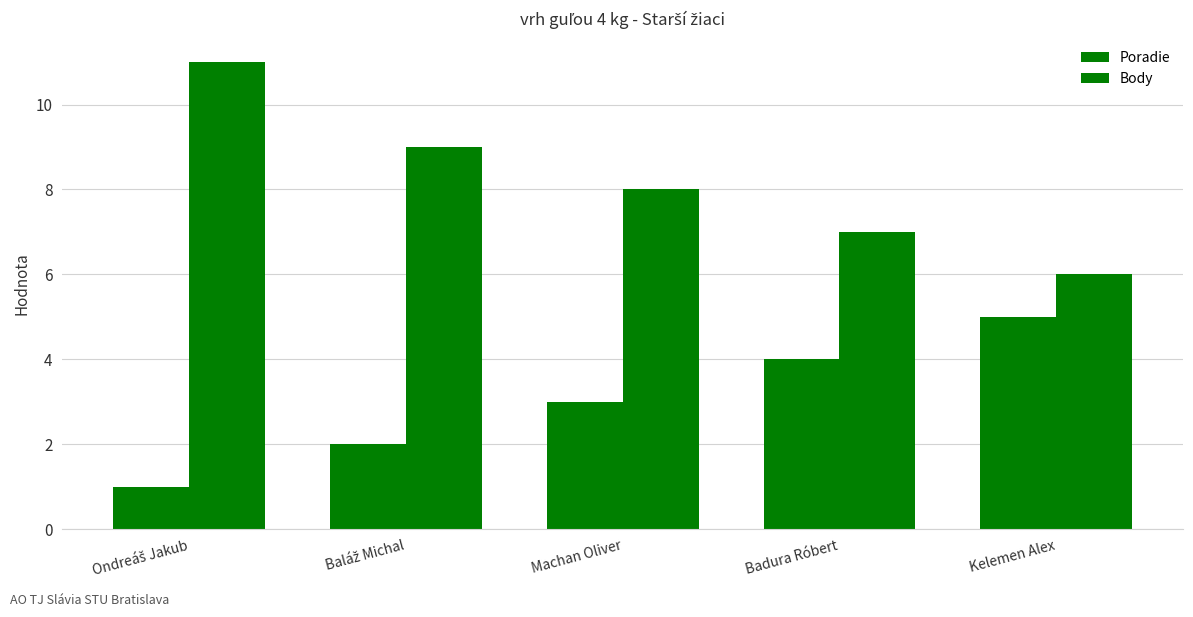

How many data points in Body are less than 8?

2